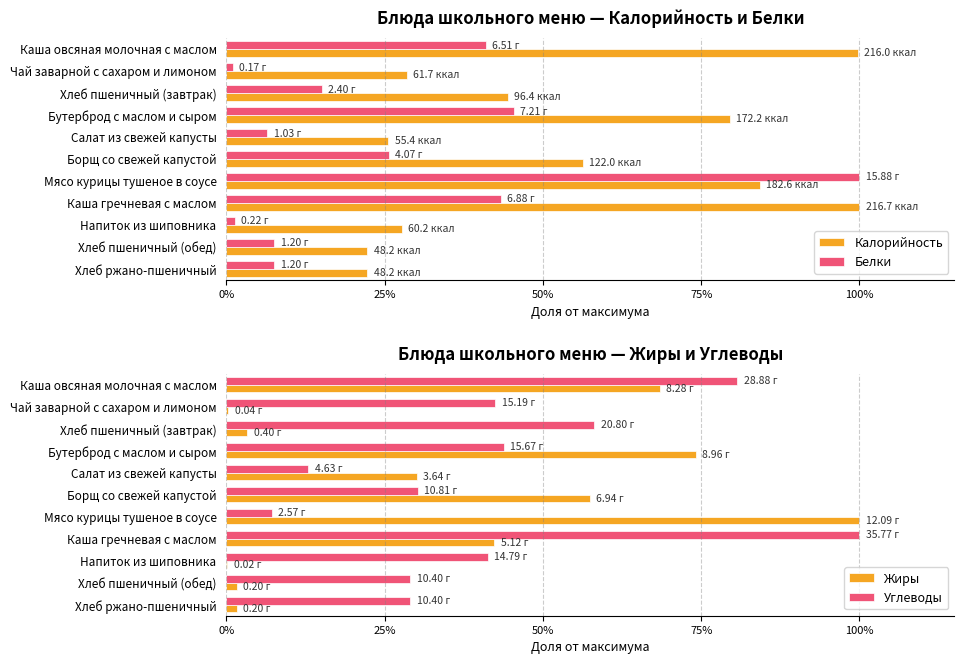

Which series has the largest total across all categories?

Калорийность